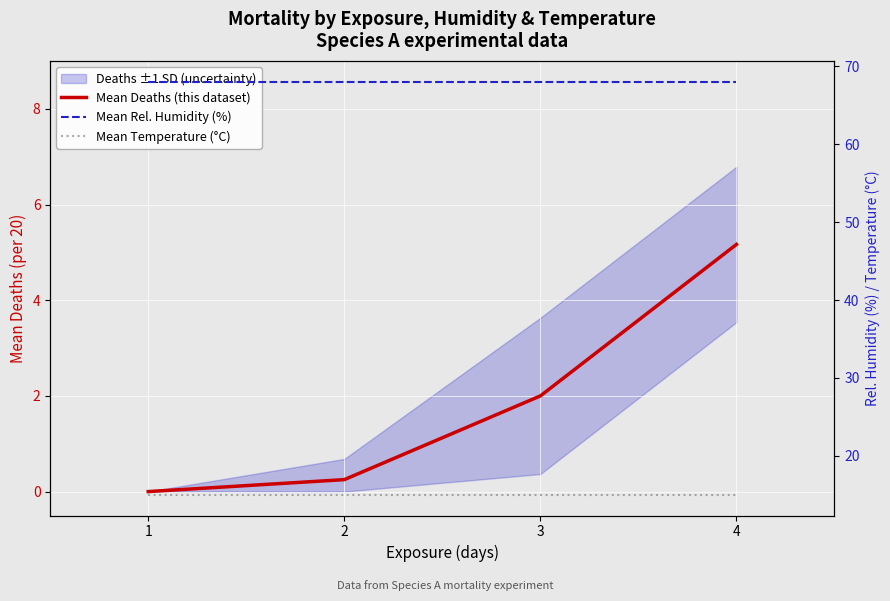

What is the value of the Mean Temperature (°C) point at the 2nd from the left?

15.0